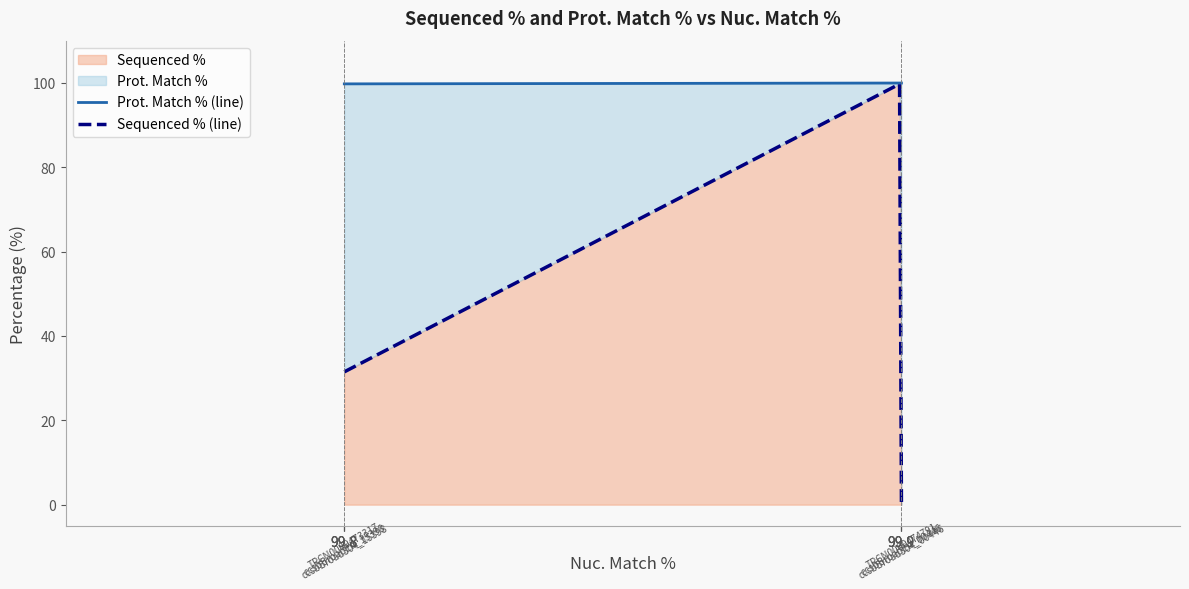

Where is Sequenced % nearest to the value 50?

TRCN0000473317